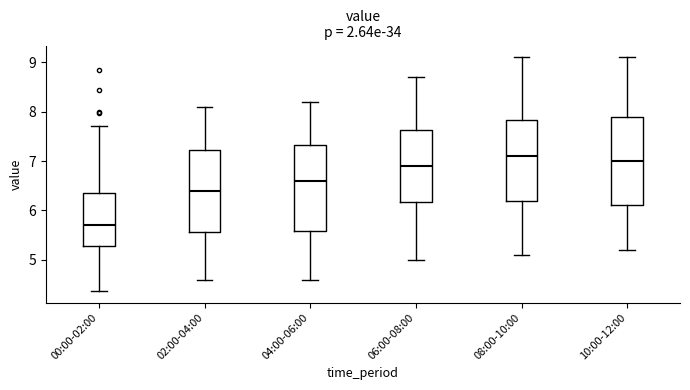

Reading left to right, read every box against the y-axis: the position of its median line, the range the box covers, and the ends of its whiskers. The values are not printed on the chart, so give them approximately, as read against the axis.

00:00-02:00: median 5.7, box 5.3 to 6.3, whiskers 4.4 to 7.7
02:00-04:00: median 6.4, box 5.6 to 7.2, whiskers 4.6 to 8.1
04:00-06:00: median 6.6, box 5.6 to 7.3, whiskers 4.6 to 8.2
06:00-08:00: median 6.9, box 6.2 to 7.6, whiskers 5.0 to 8.7
08:00-10:00: median 7.1, box 6.2 to 7.8, whiskers 5.1 to 9.1
10:00-12:00: median 7.0, box 6.1 to 7.9, whiskers 5.2 to 9.1